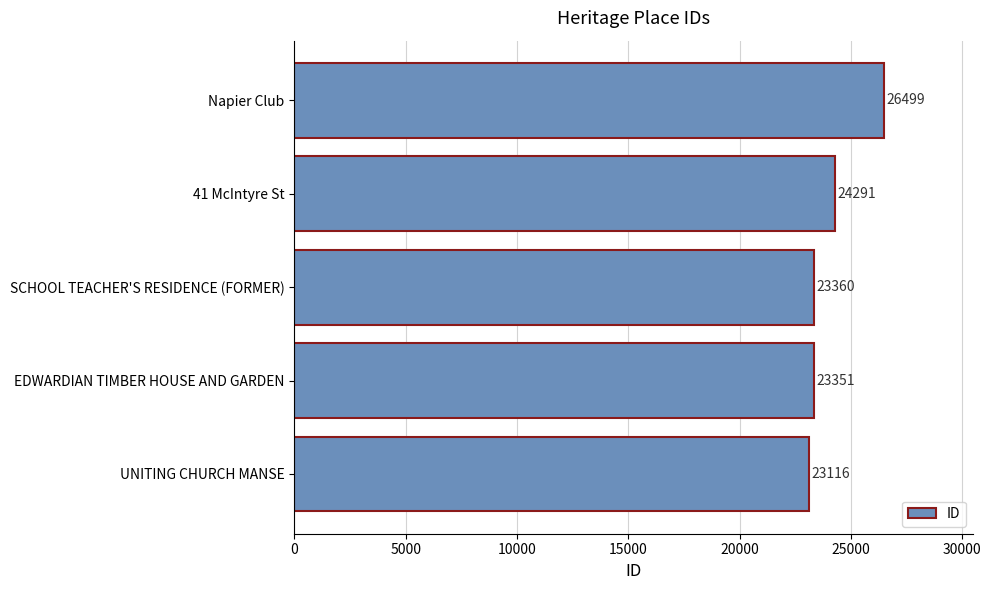

Are the bars grouped side by side (vs. stacked)?

No